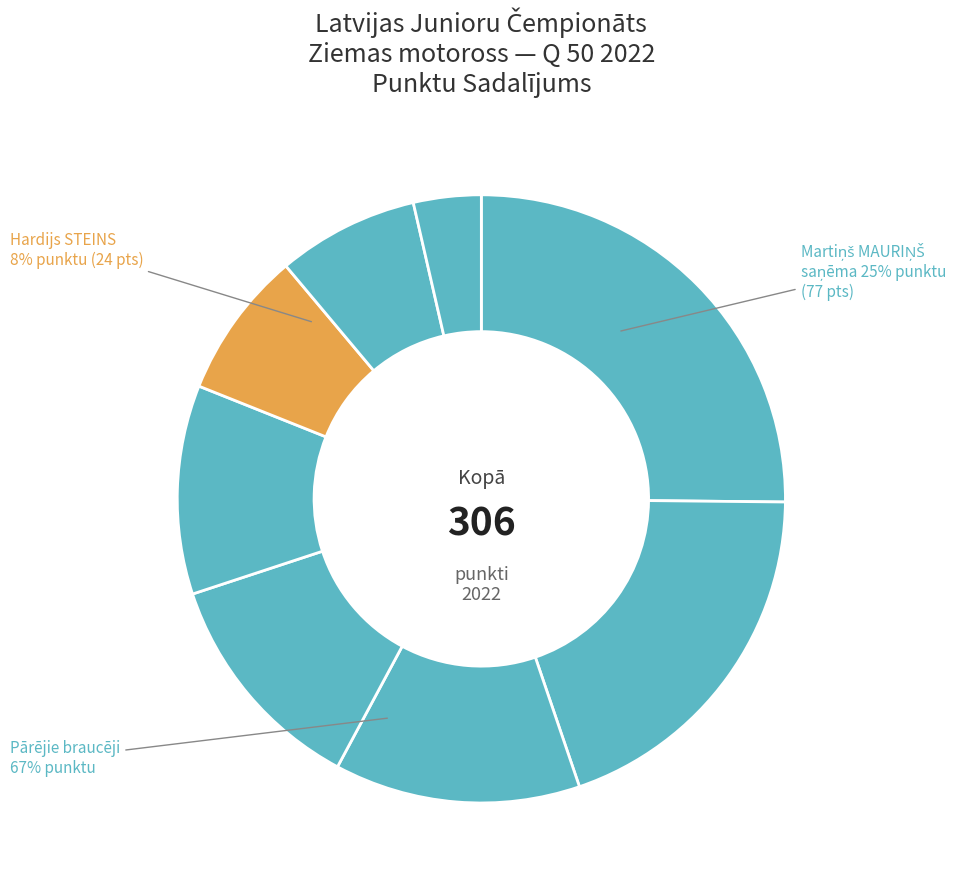

Which slice is the largest?

Martiņš MAURIŅŠ